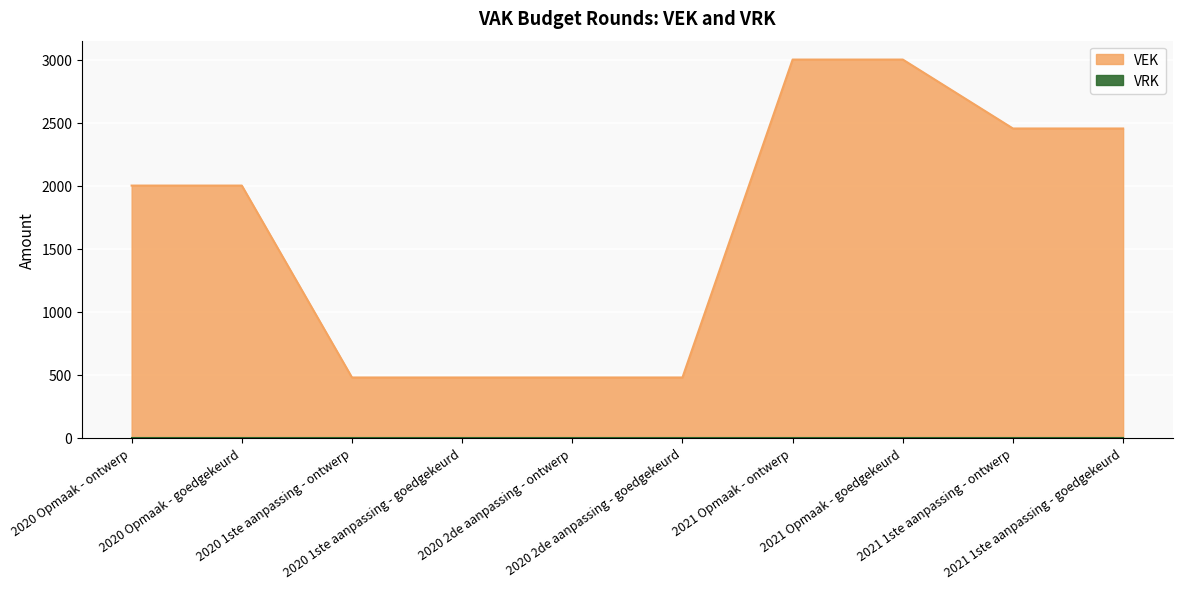

Reading left to right, list all the values displayed in this chart.

2020 Opmaak - ontwerp=2000	2020 Opmaak - goedgekeurd=2000	2020 1ste aanpassing - ontwerp=477	2020 1ste aanpassing - goedgekeurd=477	2020 2de aanpassing - ontwerp=477	2020 2de aanpassing - goedgekeurd=477	2021 Opmaak - ontwerp=3000	2021 Opmaak - goedgekeurd=3000	2021 1ste aanpassing - ontwerp=2453	2021 1ste aanpassing - goedgekeurd=2453